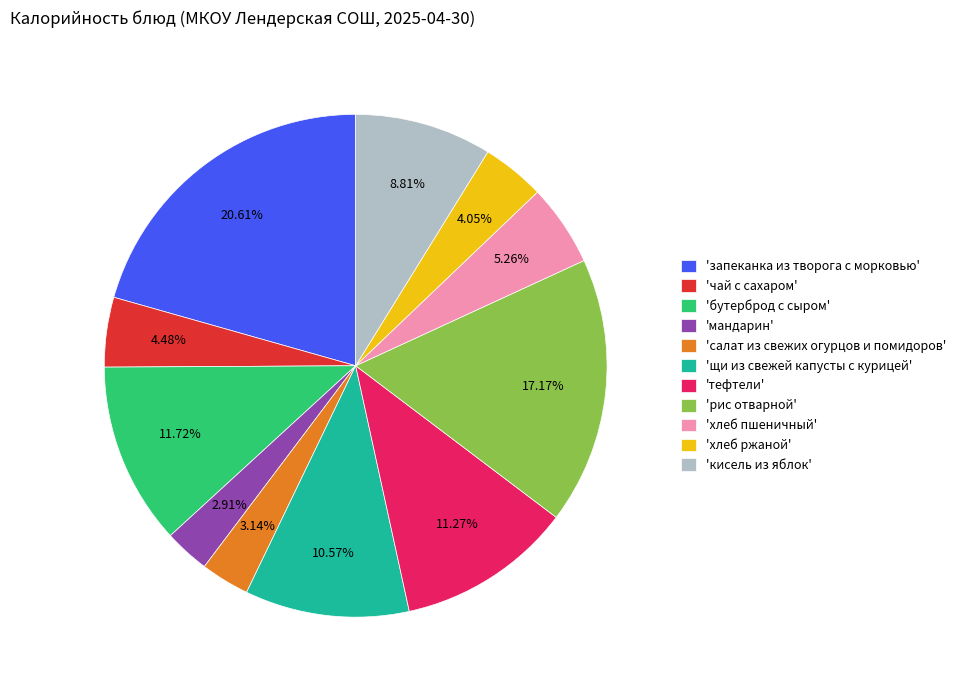

Which has a higher value, 'хлеб пшеничный' or 'мандарин'?

'хлеб пшеничный'